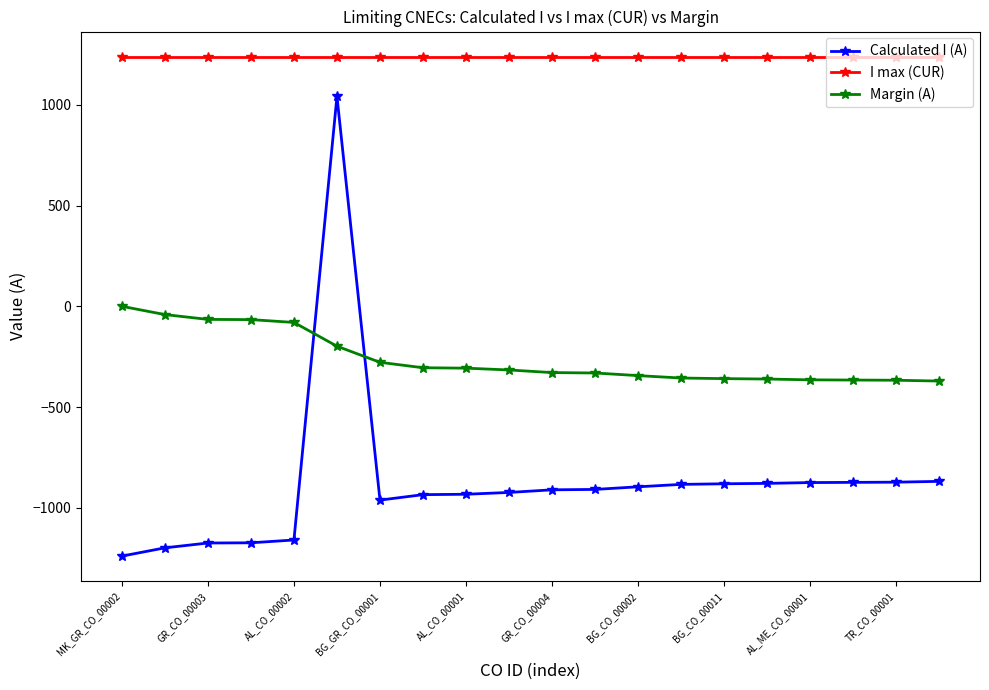

What is the minimum value shown in the chart?

-1240